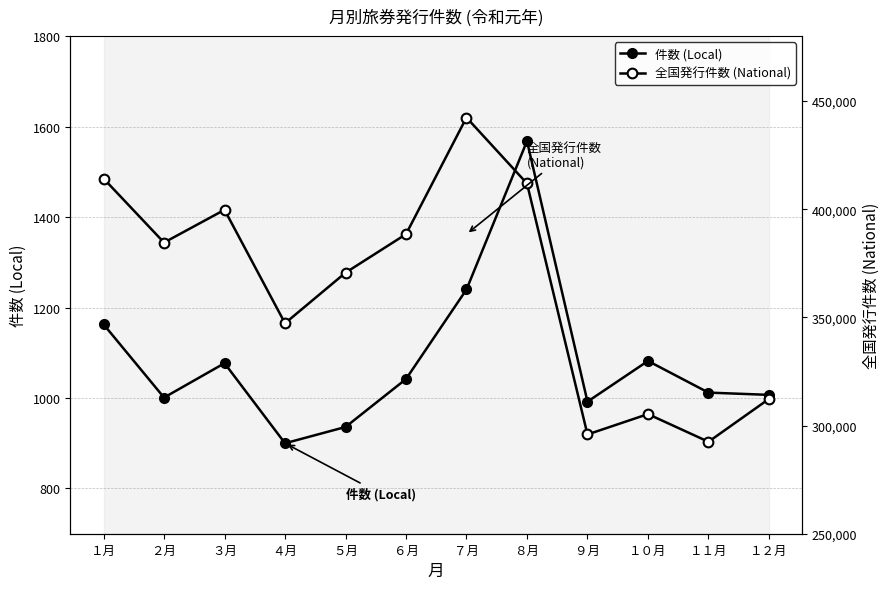

List the labels in order of 件数 (Local) value, smallest first.

４月, ５月, ９月, ２月, １２月, １１月, ６月, ３月, １０月, １月, ７月, ８月